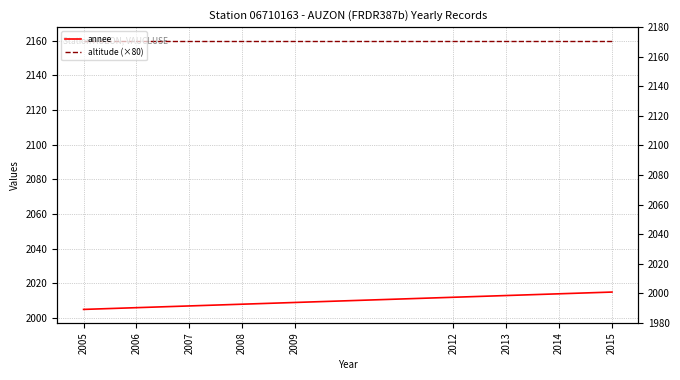

Which series has the widest spread of values?

annee